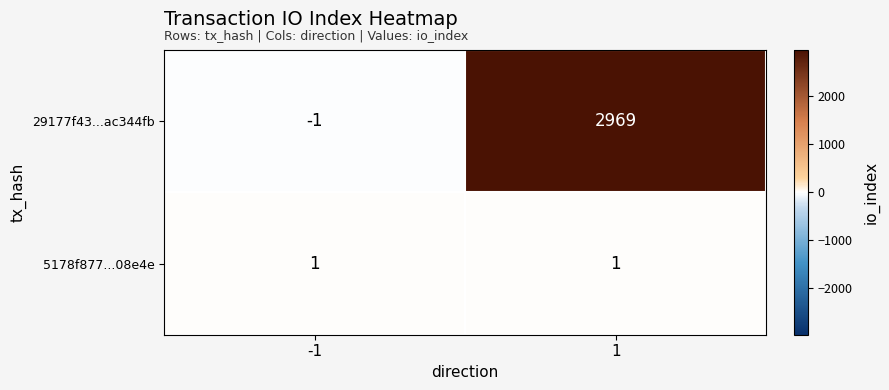

Rank the series at 1 from lowest to highest value.

5178f877...08e4e, 29177f43...ac344fb